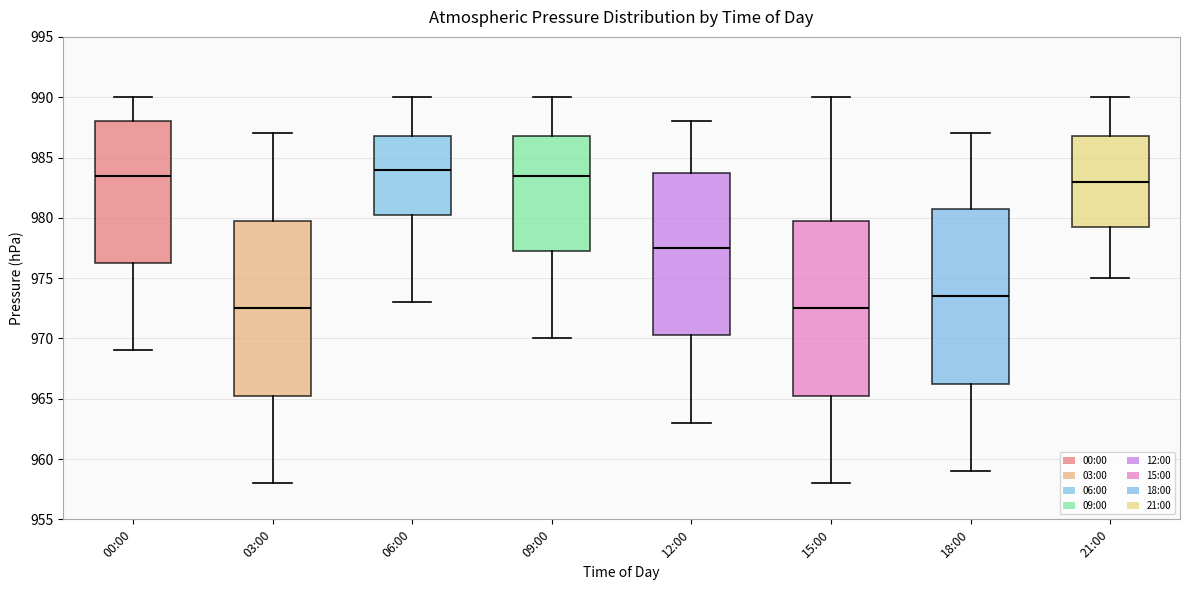

Reading left to right, transcribe this box plot: for each box, give where its median line is, the range the box spans, and where its two whiskers end, as read against the y-axis. The values are not printed on the chart, so give them approximately, as read against the axis.

00:00: median 983.5, box 976.5 to 988.0, whiskers 969.0 to 990.0
03:00: median 972.5, box 965.5 to 980.0, whiskers 958.0 to 987.0
06:00: median 984.0, box 980.5 to 987.0, whiskers 973.0 to 990.0
09:00: median 983.5, box 977.5 to 987.0, whiskers 970.0 to 990.0
12:00: median 977.5, box 970.5 to 984.0, whiskers 963.0 to 988.0
15:00: median 972.5, box 965.5 to 980.0, whiskers 958.0 to 990.0
18:00: median 973.5, box 966.5 to 981.0, whiskers 959.0 to 987.0
21:00: median 983.0, box 979.5 to 987.0, whiskers 975.0 to 990.0